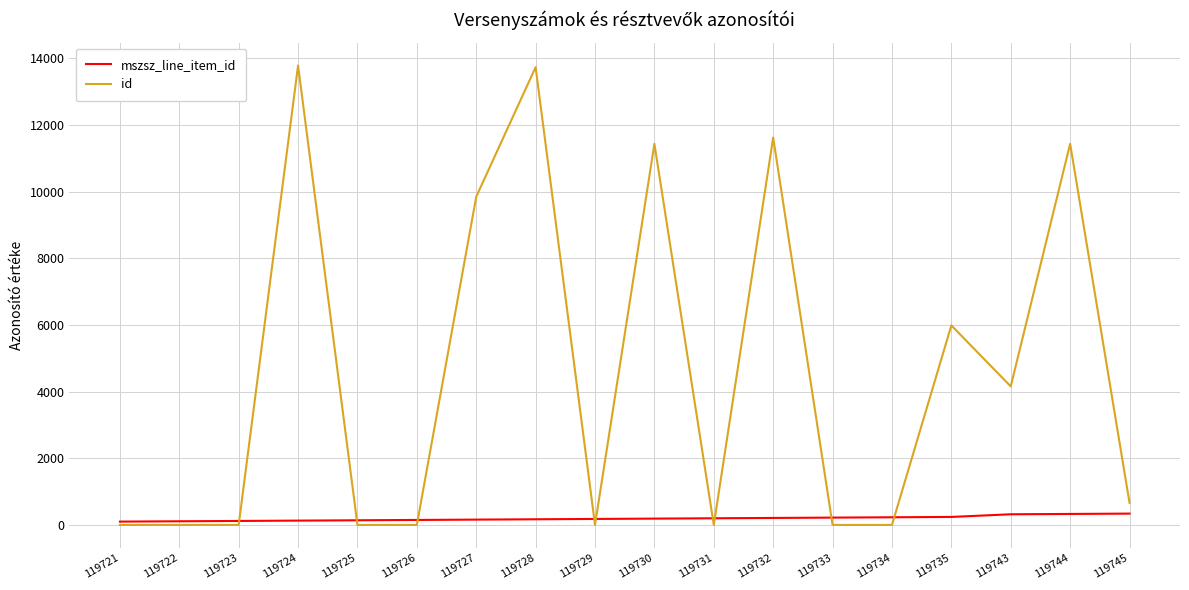

How many lines are shown in the chart?

2